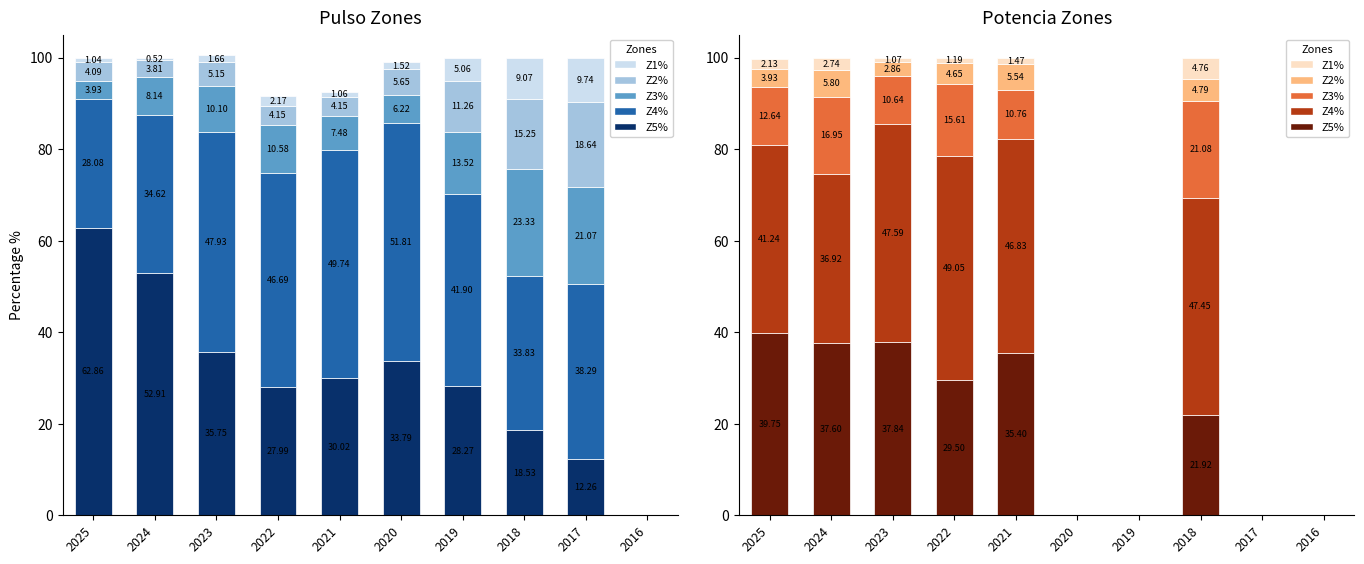

At which category is the sum across all series the highest?

2024